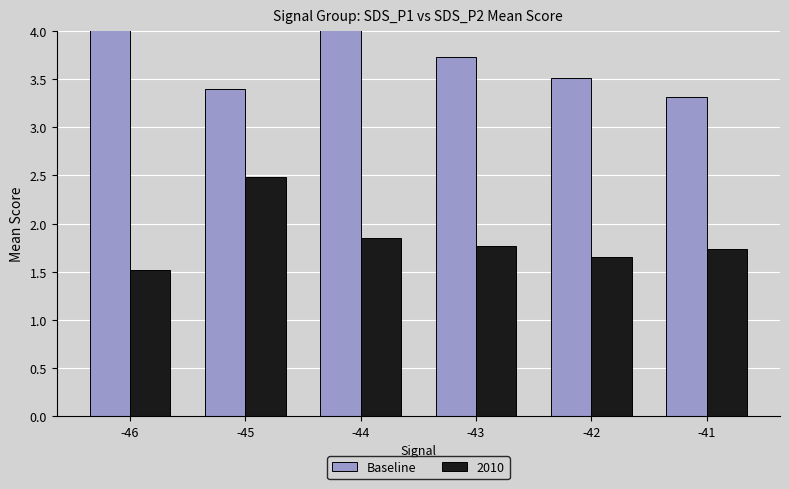

List the labels in order of value, smallest first.

-41, -45, -42, -43, -44, -46